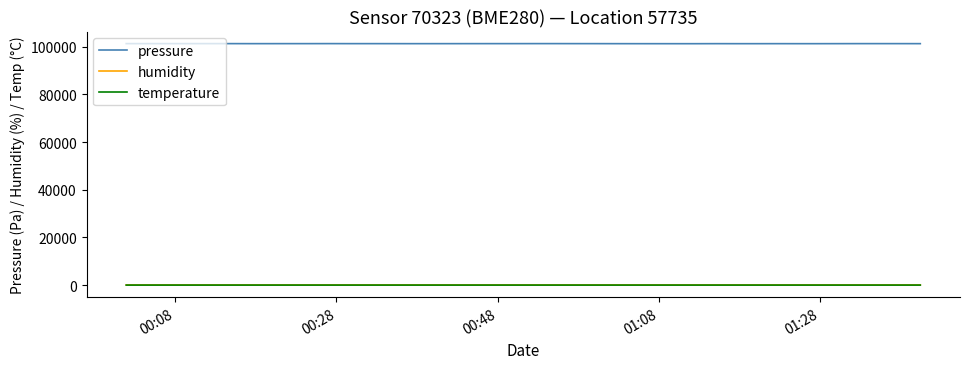

How many series are shown in this chart?

3